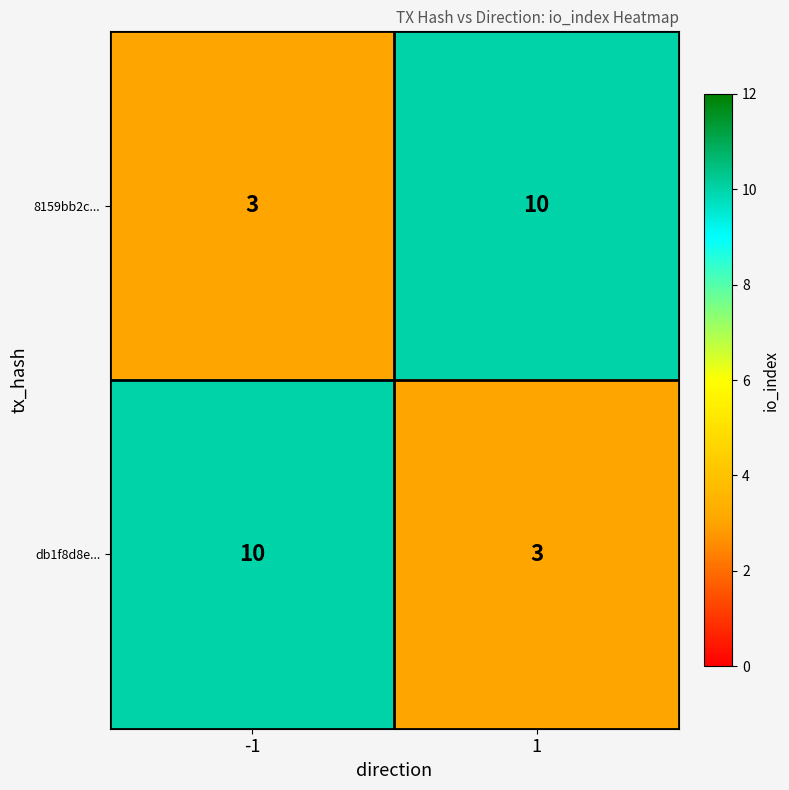

Is it true that 8159bb2c... equals 10 at 1?

True